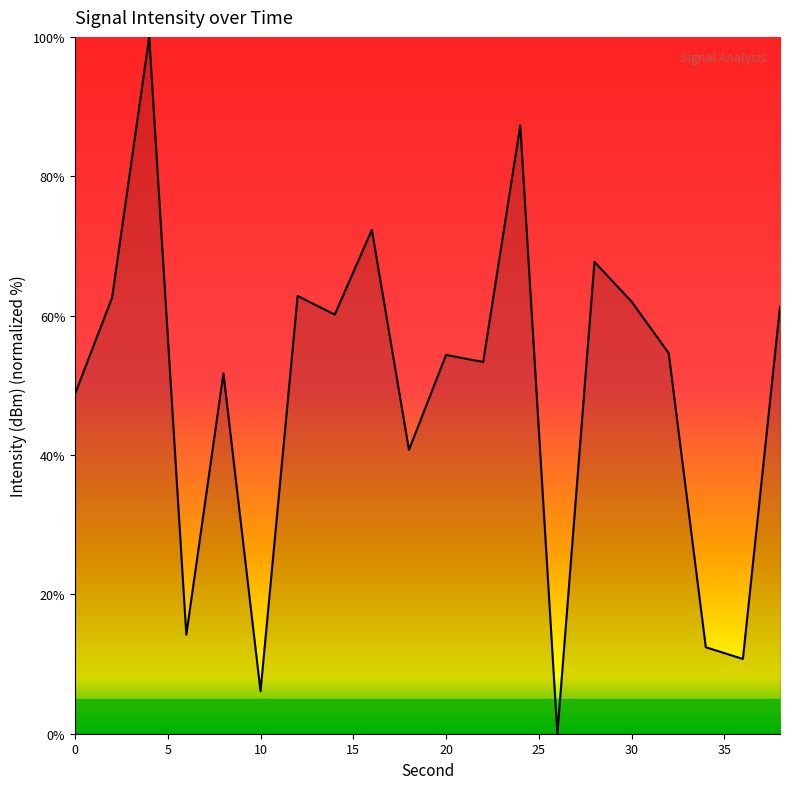

What is the difference between the maximum and minimum values?

100.0